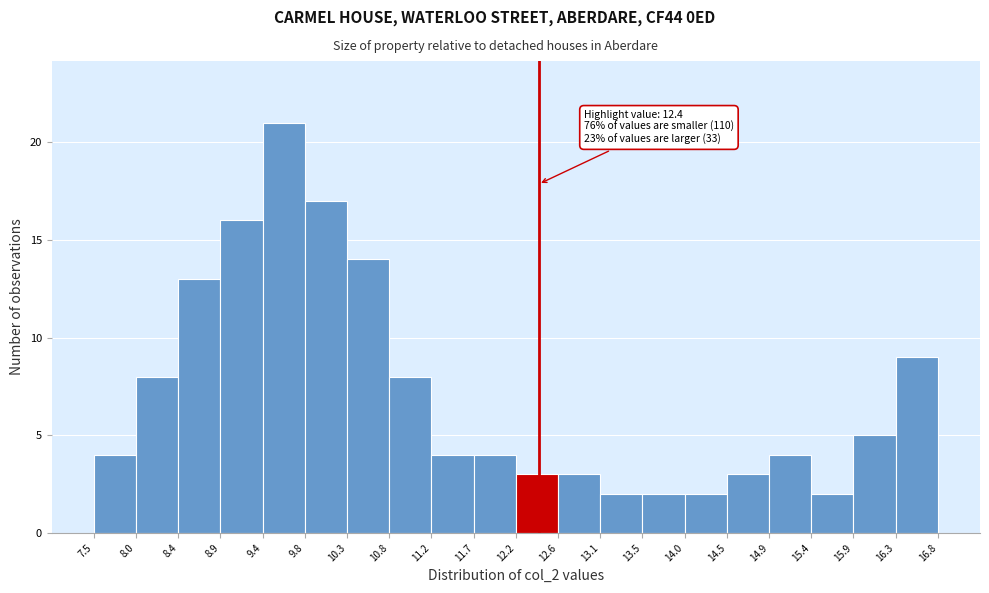

Which range on the x-axis has the tallest bar?

9.4 to 9.8